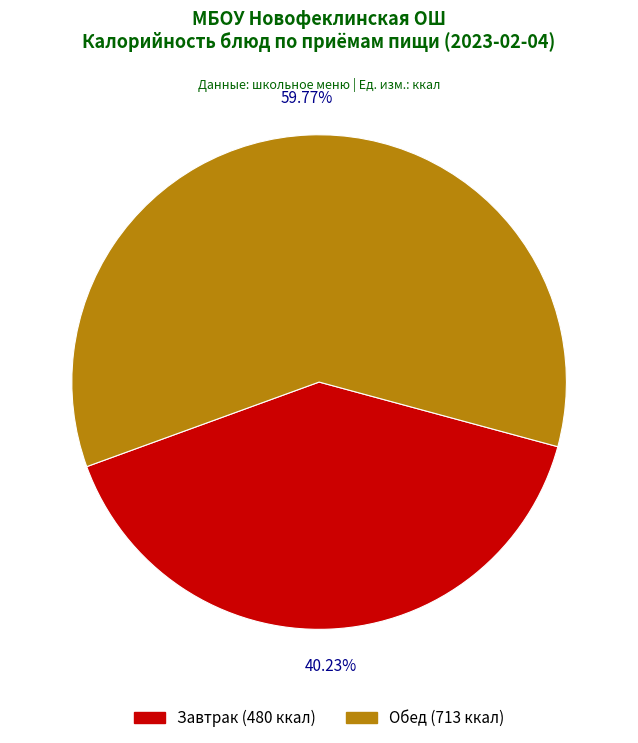

Is there a majority slice in this chart?

Yes